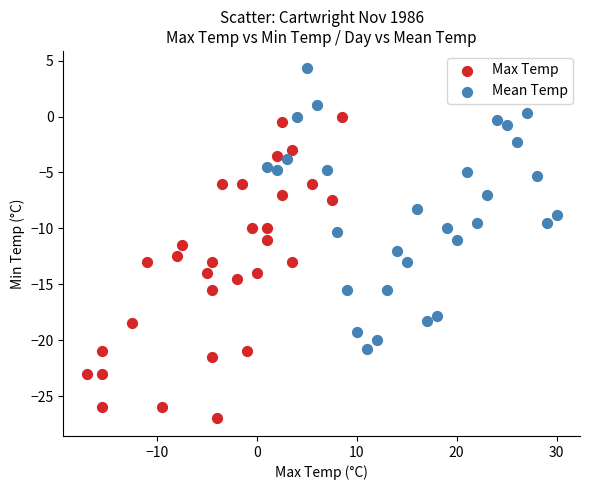

Which series reaches the maximum Y coordinate?

Mean Temp